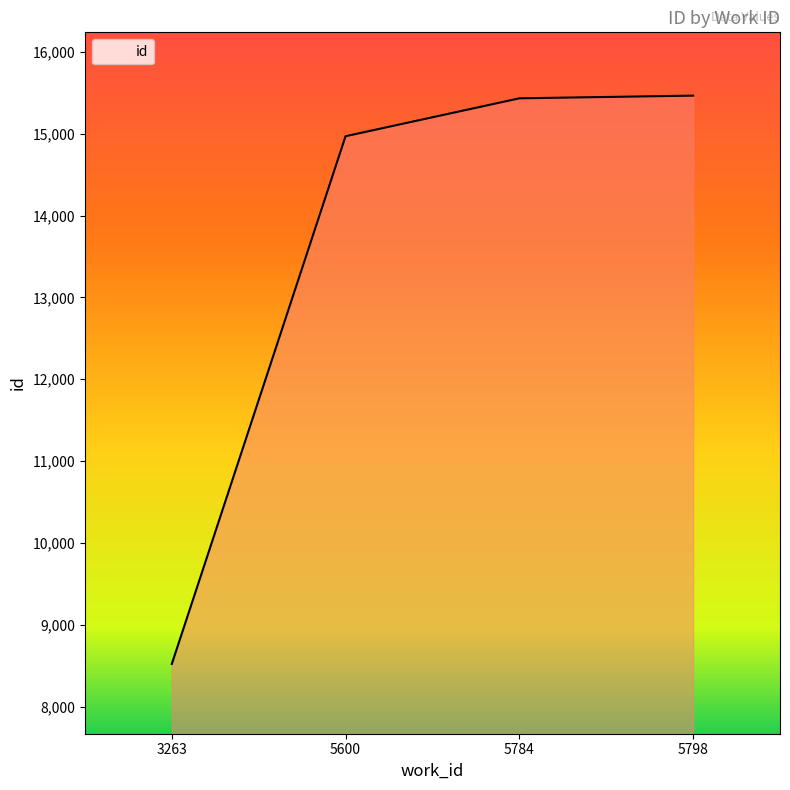

How many lines are shown in the chart?

1